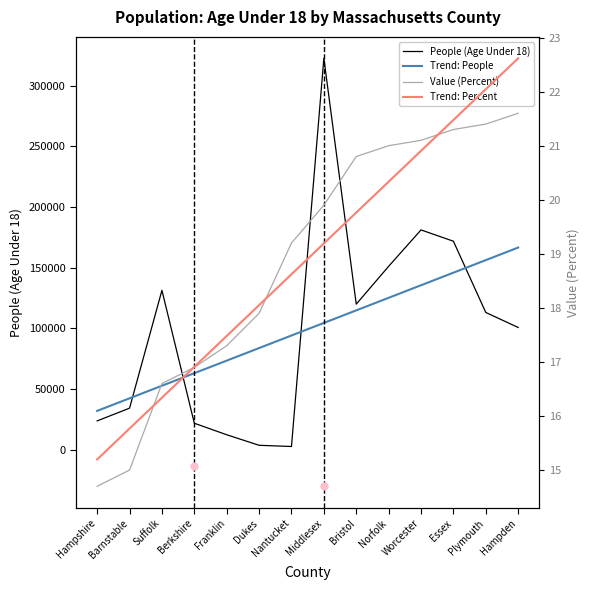

How many distinct data groups are displayed?

4